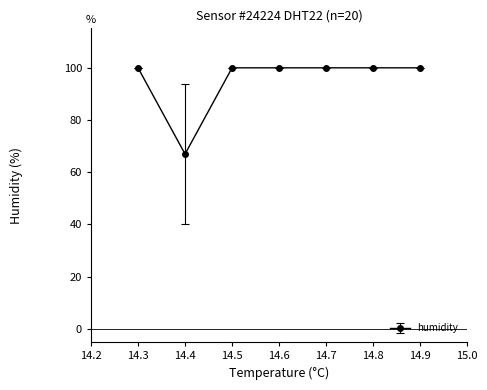

Between 14.8 and 14.4, which is larger?

14.8